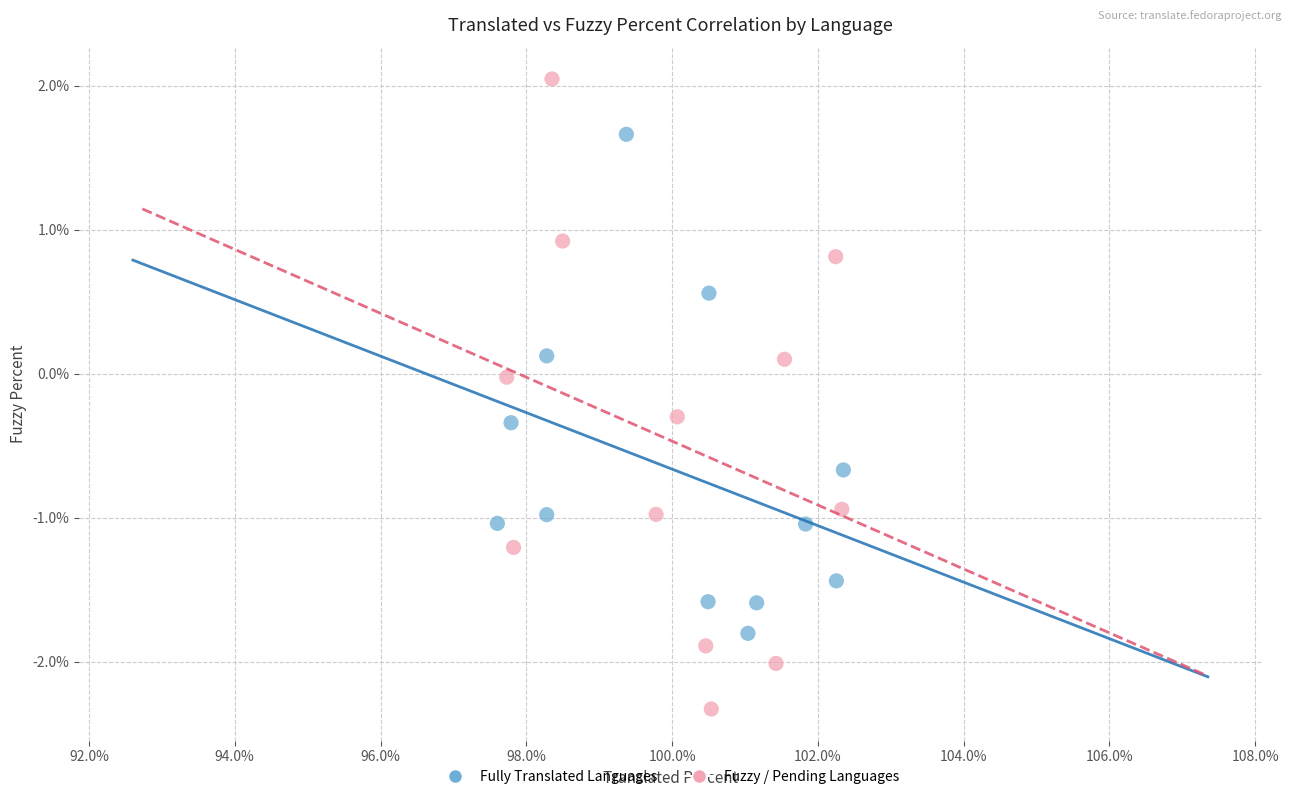

Which series reaches the minimum Y coordinate?

Fuzzy / Pending Languages